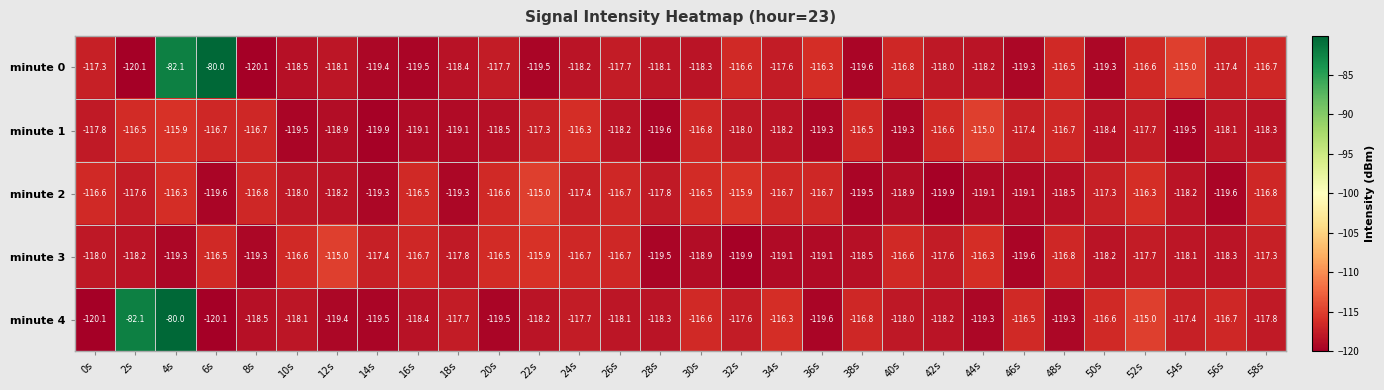

What is the difference between the maximum and second lowest values in the minute 0 series?

40.1